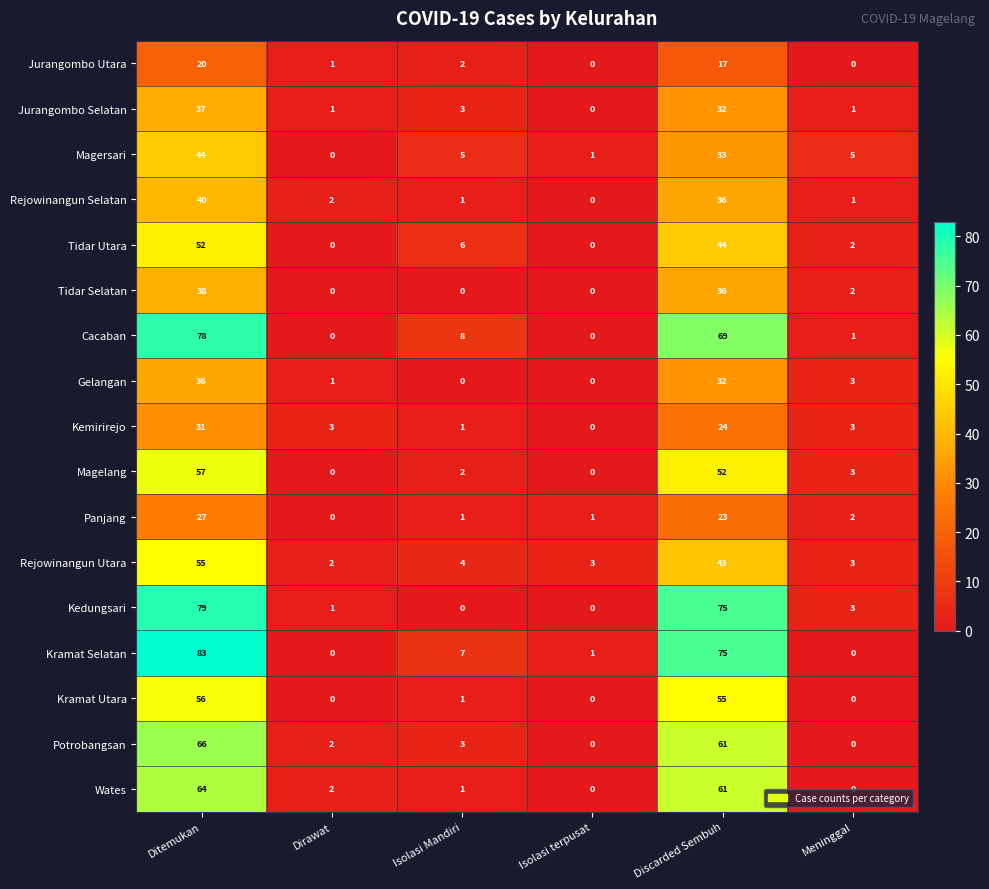

What is the difference between the maximum and minimum values in the Magersari series?

44